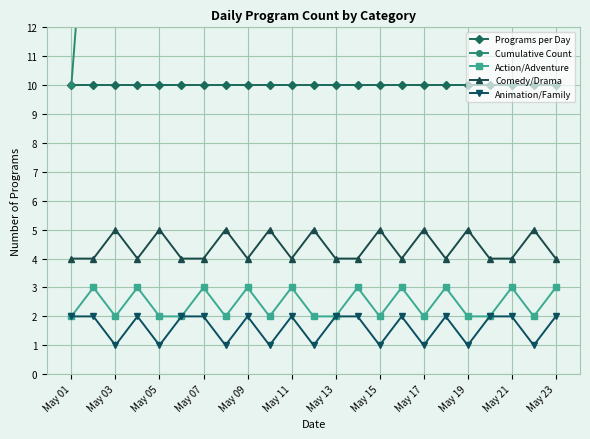

True or false: Comedy/Drama and Animation/Family cross at least once.

False